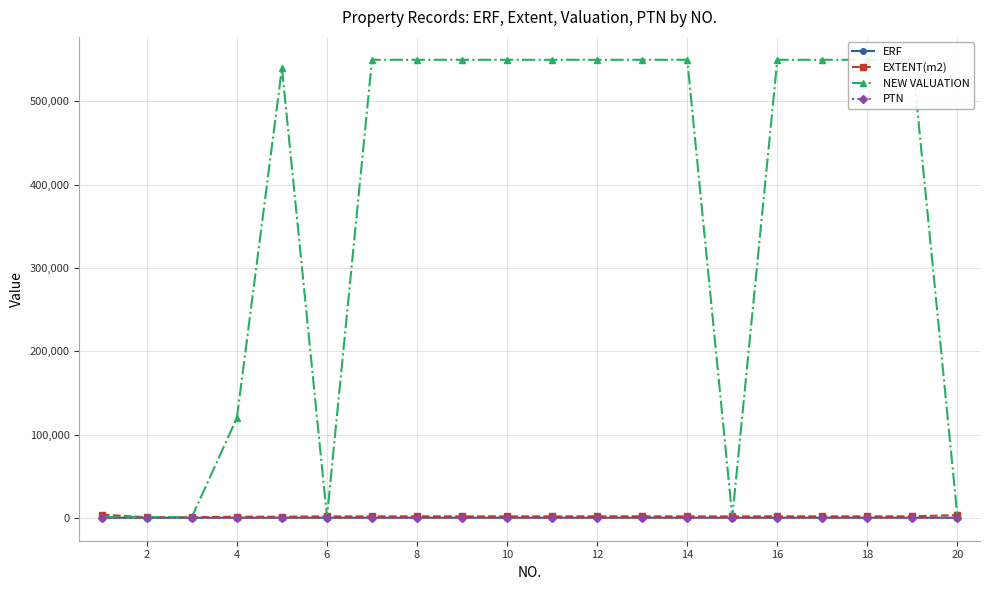

What is the value of the EXTENT(m2) point at the 15th from the left?

1797